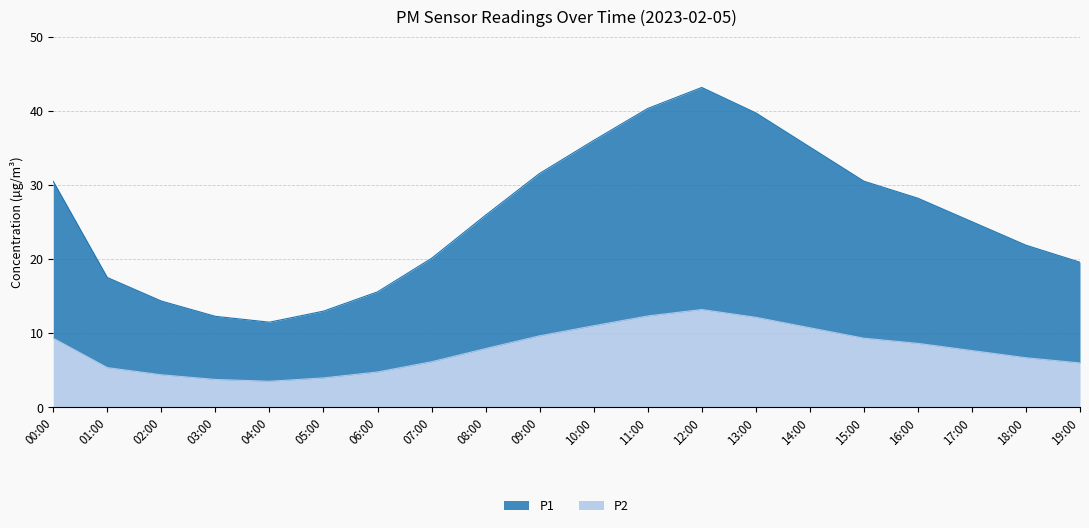

What position from the left is 13:00?

14